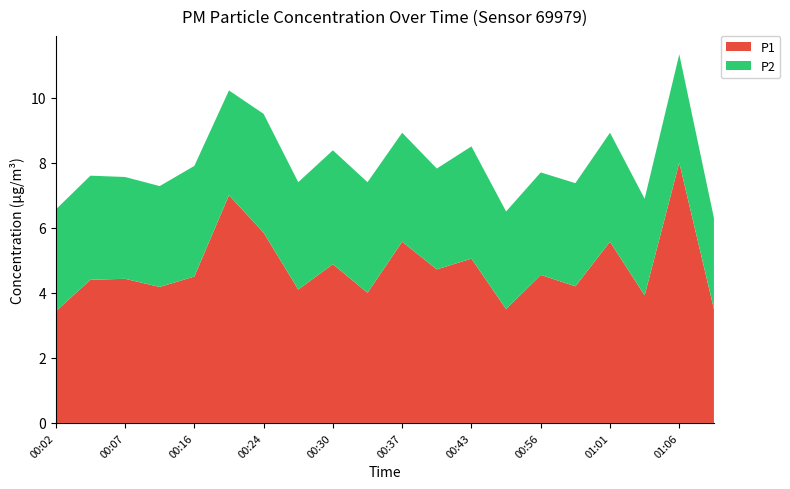

Reading right to left, extract all data points from this chart.

P1: 3.5	8.0	3.9	5.6	4.2	4.5	3.5	5.0	4.7	5.6	4.0	4.9	4.1	5.8	7.0	4.5	4.2	4.4	4.4	3.4
P2: 2.8	3.3	3.0	3.4	3.2	3.1	3.0	3.5	3.1	3.4	3.4	3.5	3.3	3.6	3.2	3.4	3.1	3.1	3.2	3.1